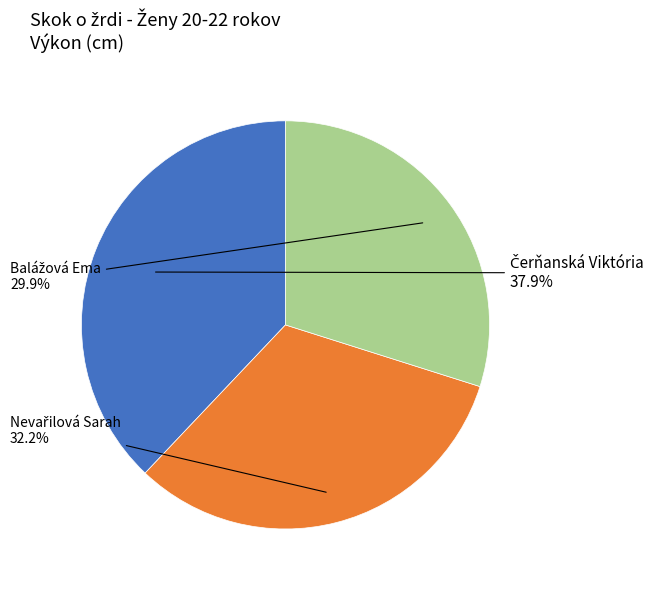

Is there any slice that represents more than half of the pie?

No